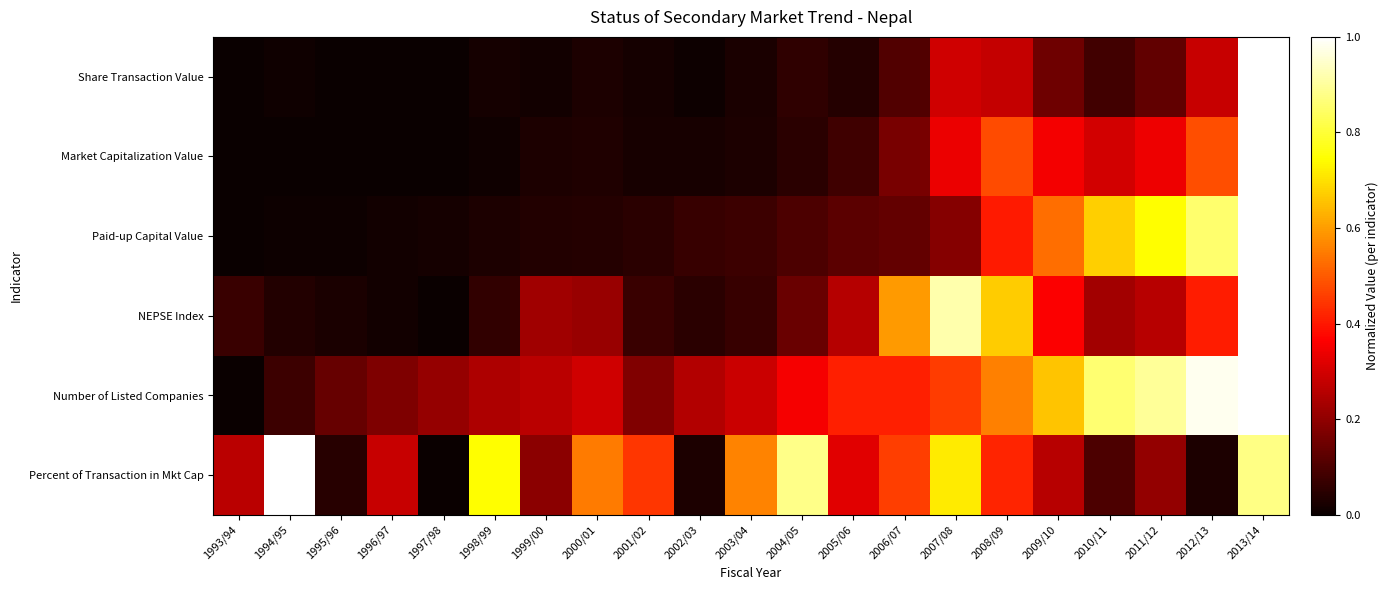

Count the number of data series in this chart.

6